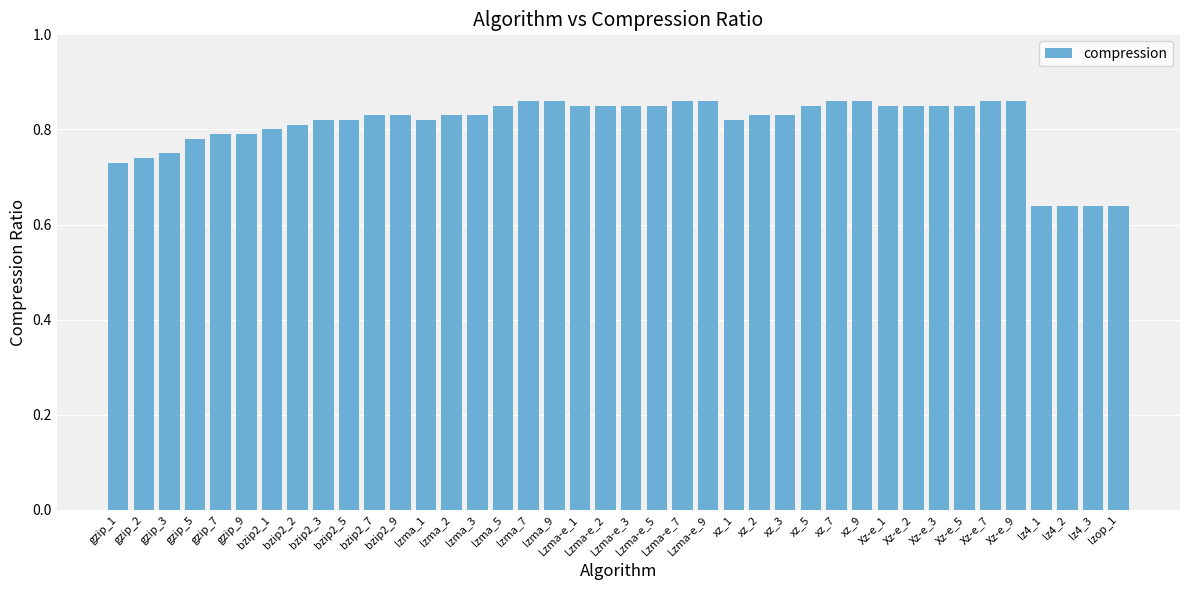

Count the number of categories in the chart.

40